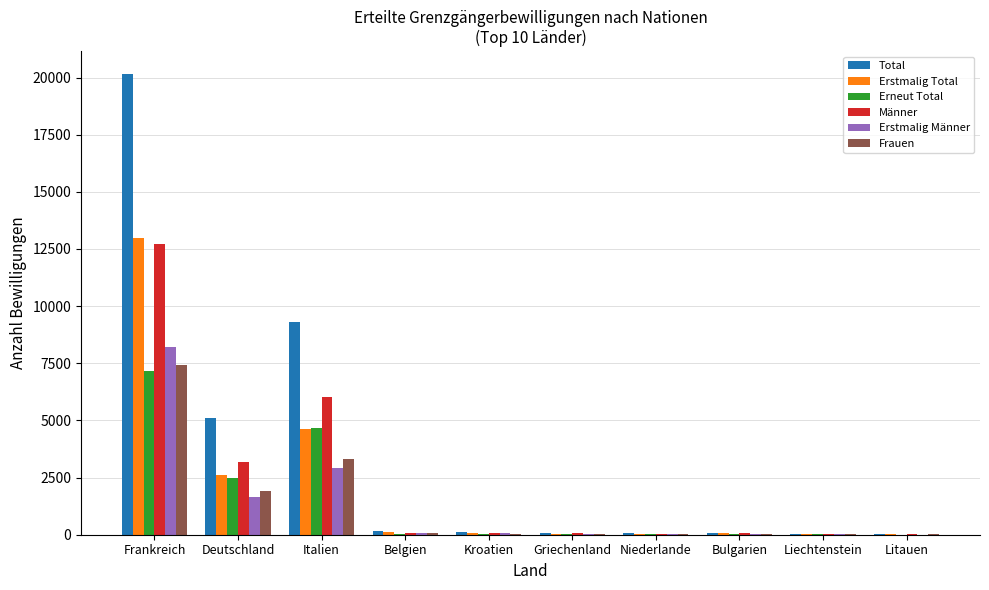

Does the chart contain stacked bars?

No